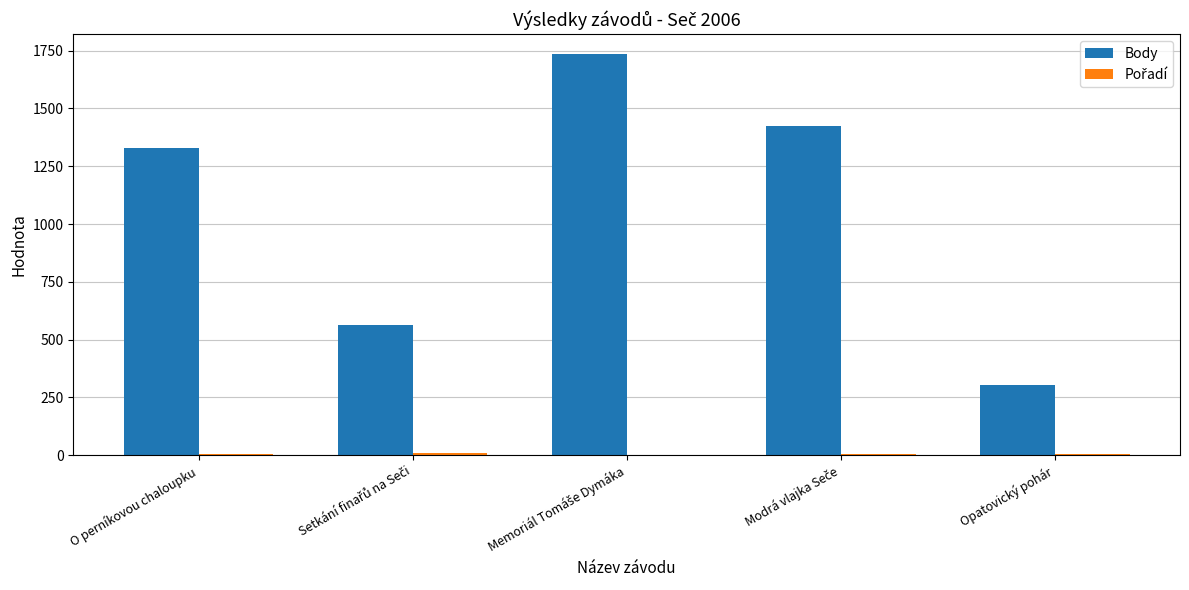

What is the greatest value displayed?

1734